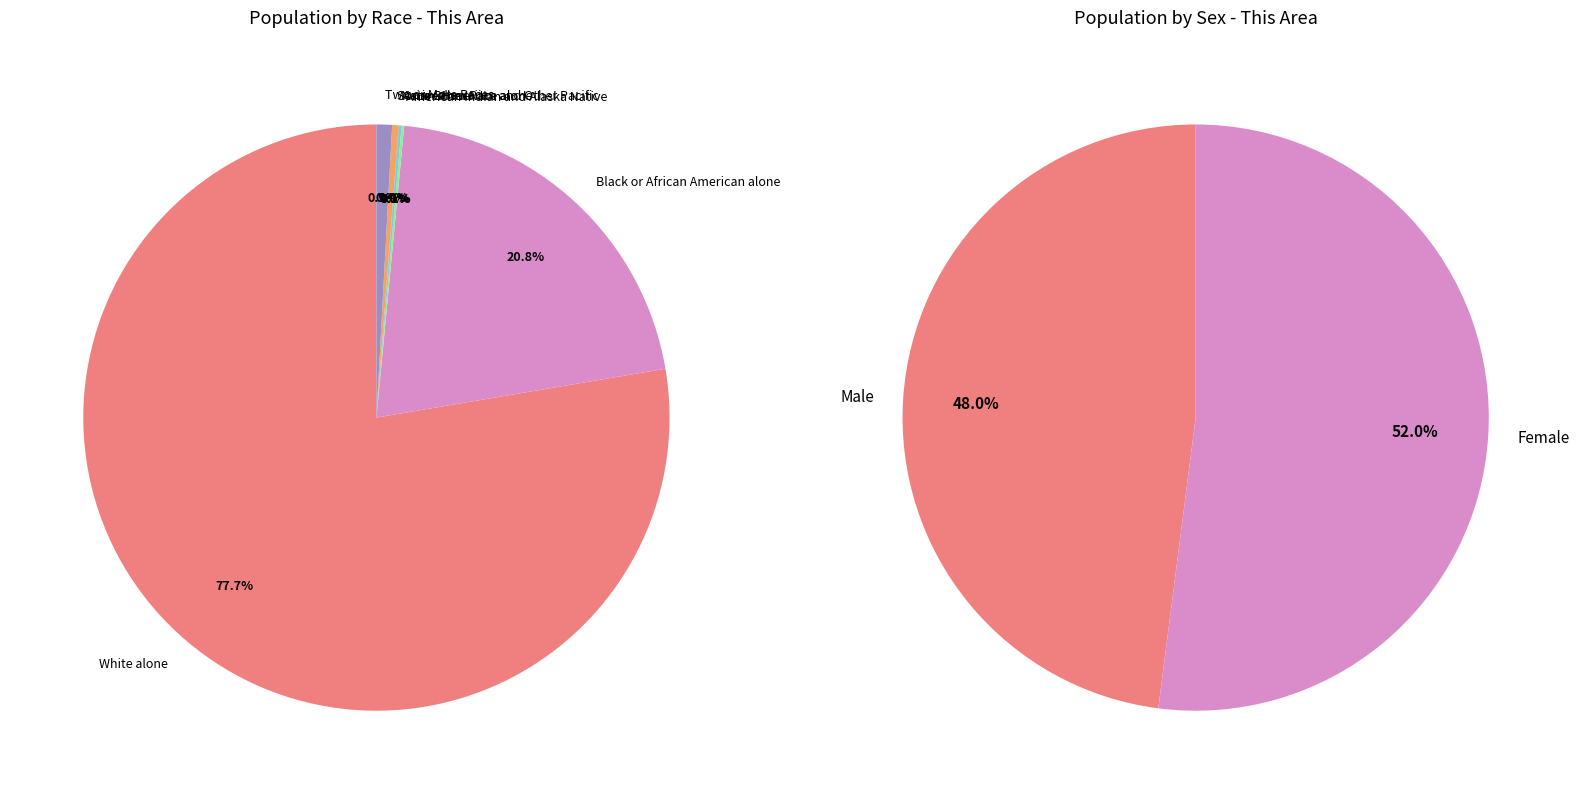

To the nearest percent, what percentage of the pie is Black or African American alone?

21%